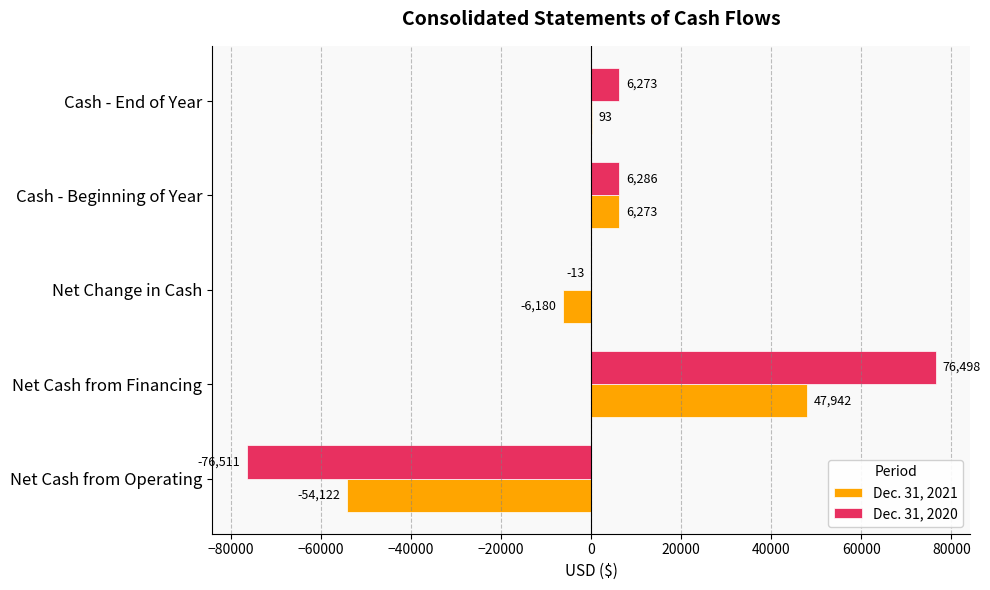

Which series changed the most between Net Cash from Financing and Cash - Beginning of Year?

Dec. 31, 2020